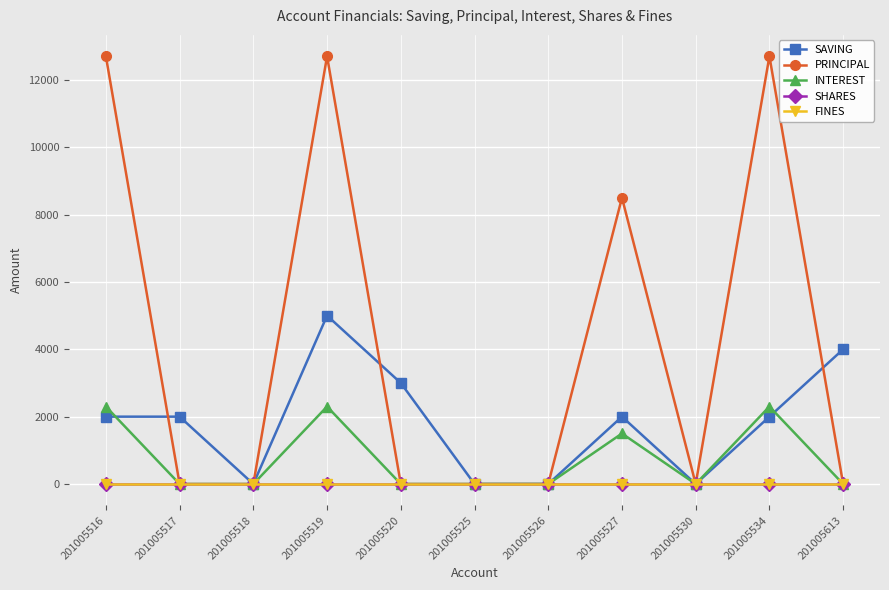

Which series has the largest total across all categories?

PRINCIPAL